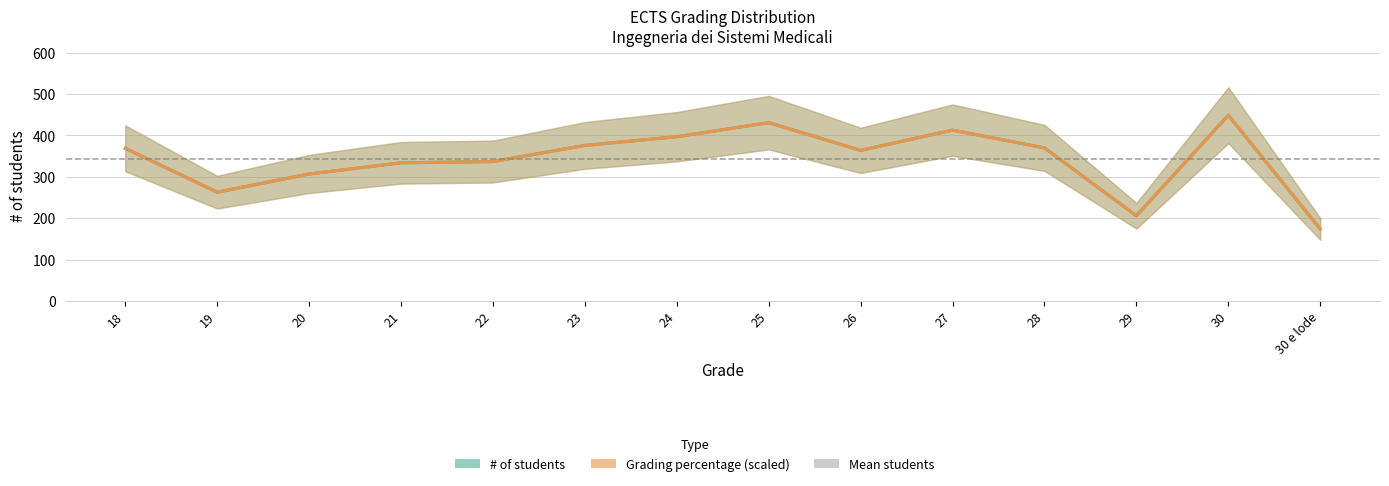

Does the chart have visible grid lines?

Yes